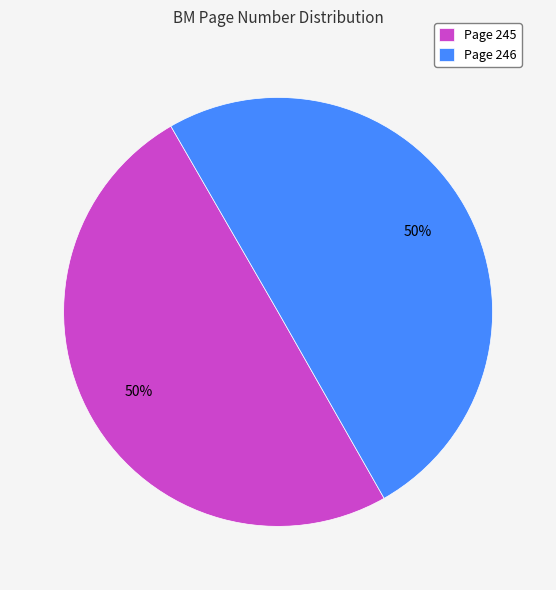

What is the ratio of the value at Page 245 to the value at Page 246?

1.0